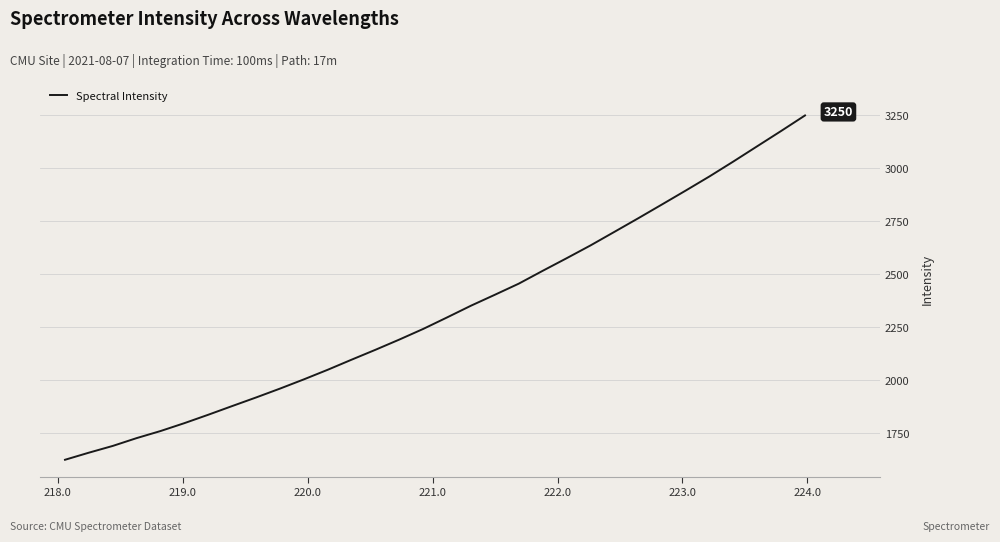

What is the maximum value shown in the chart?

3249.9